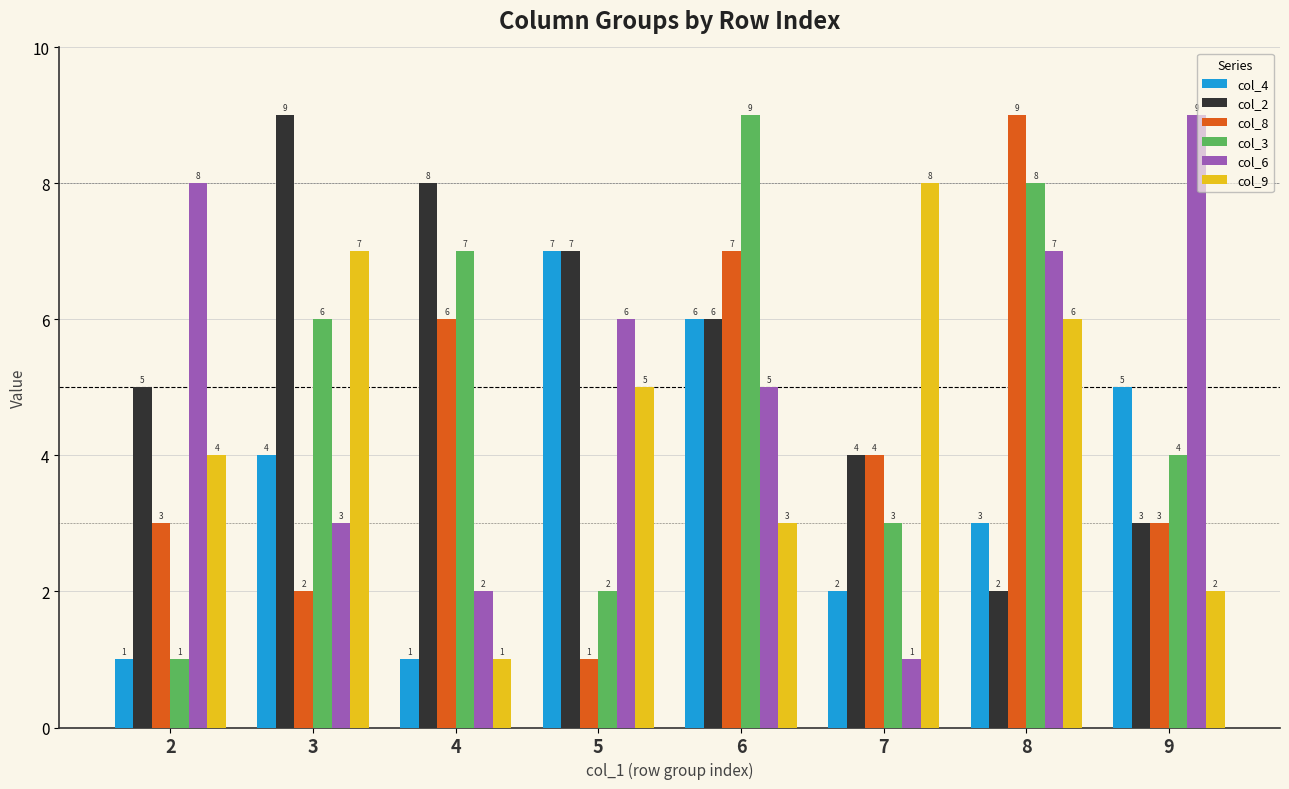

Between 2 and 9, which series saw the biggest shift?

col_4